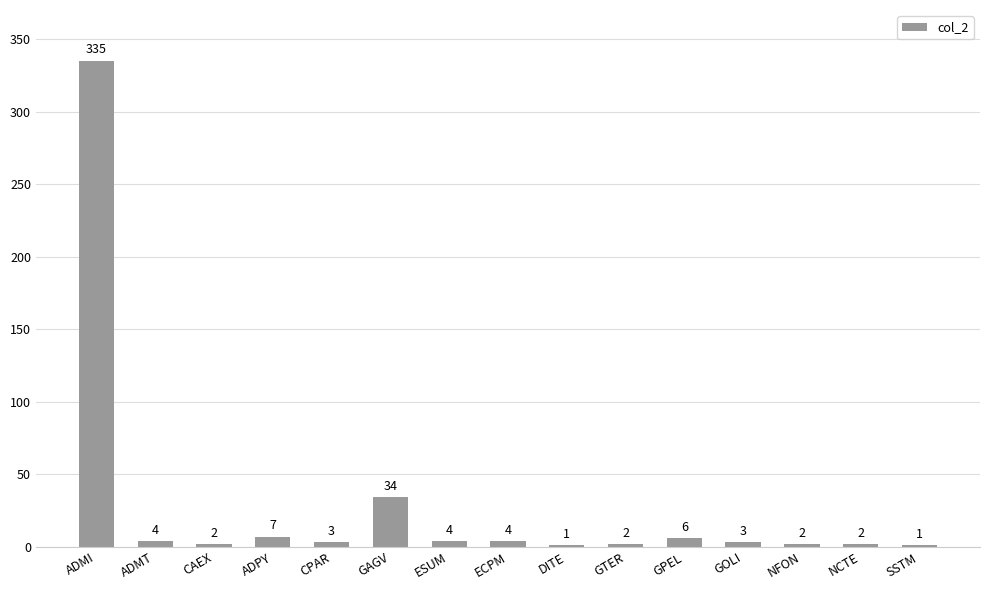

At which label is the value closest to 168?

GAGV